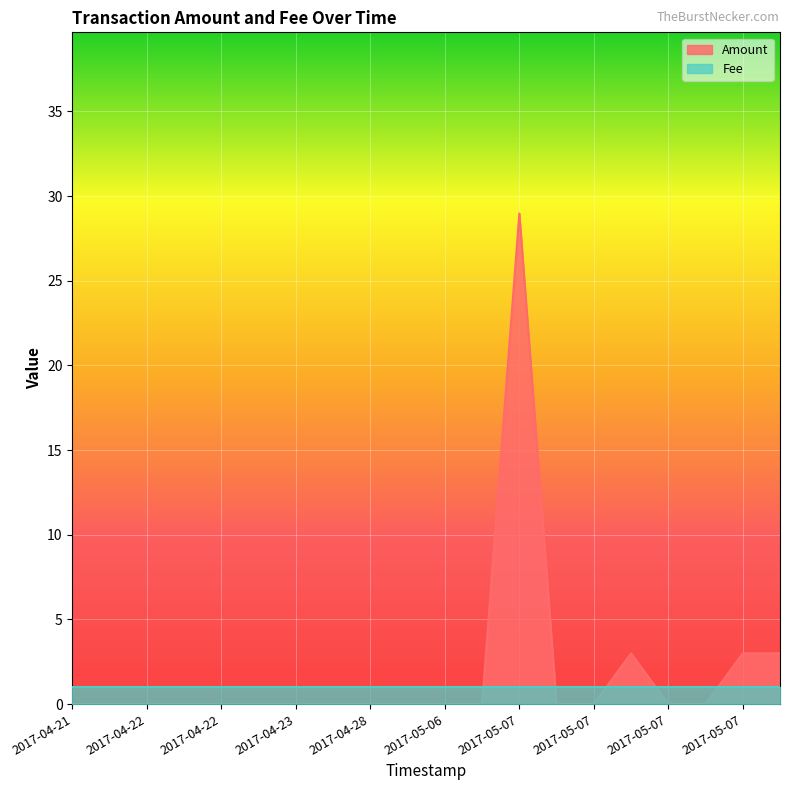

What are all the series names shown in the legend?

Amount, Fee